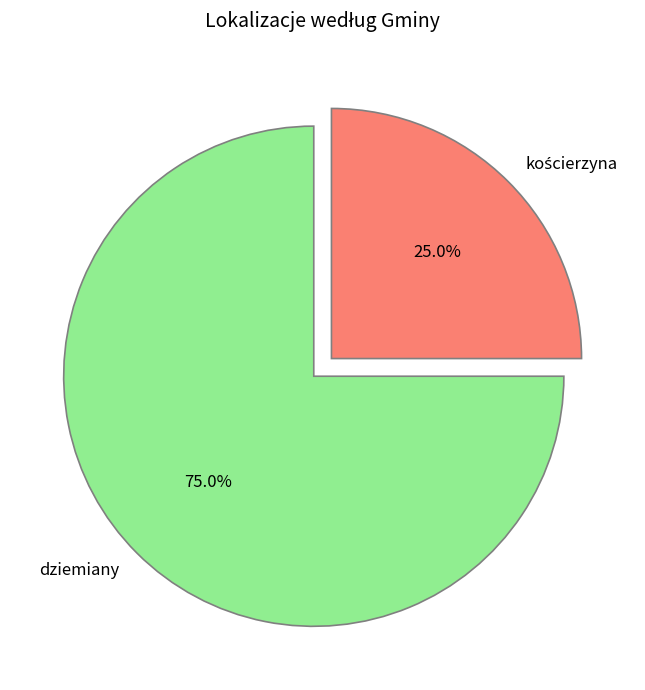

Count the number of slices in the pie.

2